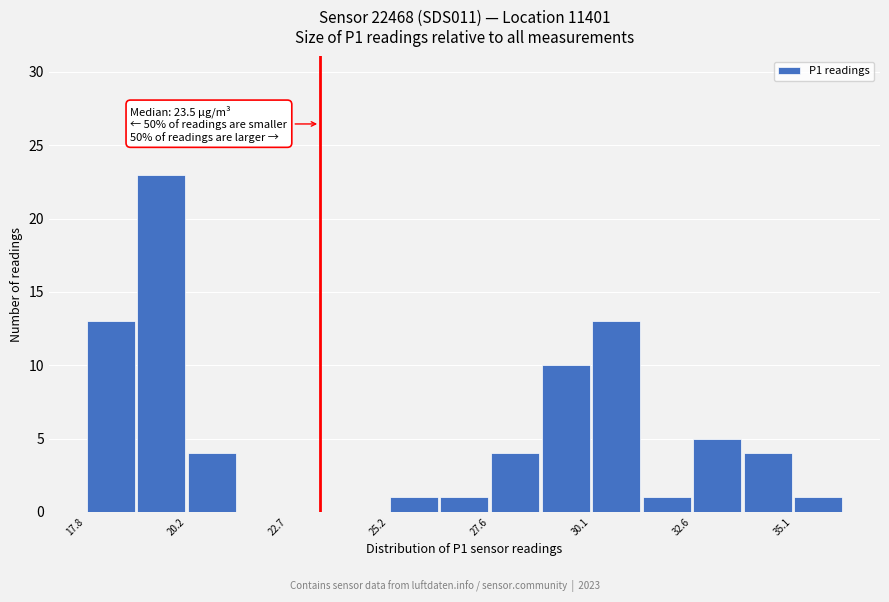

Around what value on the x-axis is the tallest bar? Give the approximate position of its centre, as read against the axis.

19.5